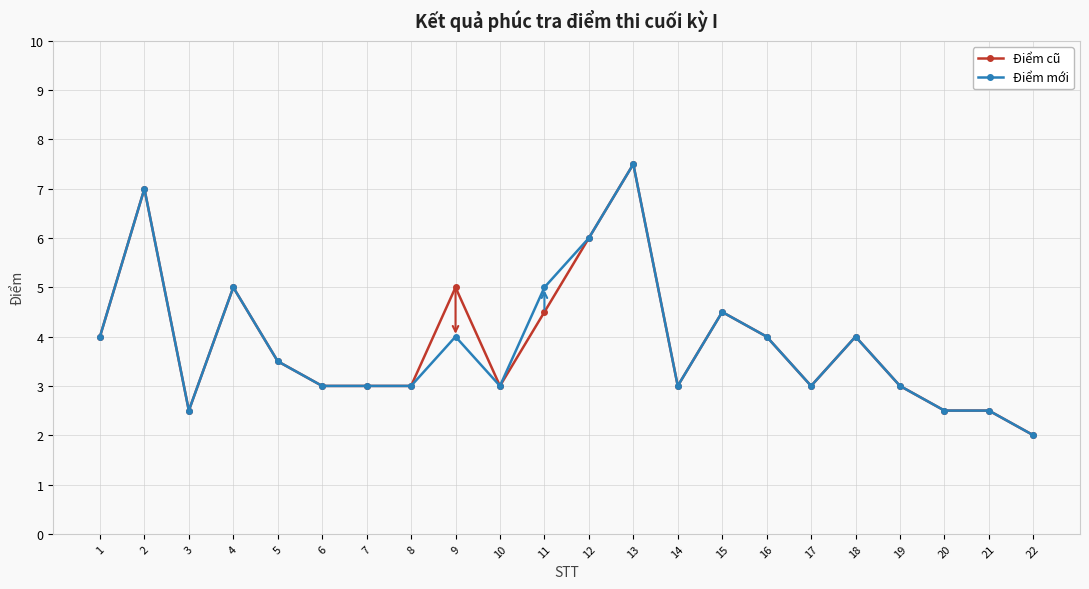

At which label does Điểm mới reach its minimum?

22